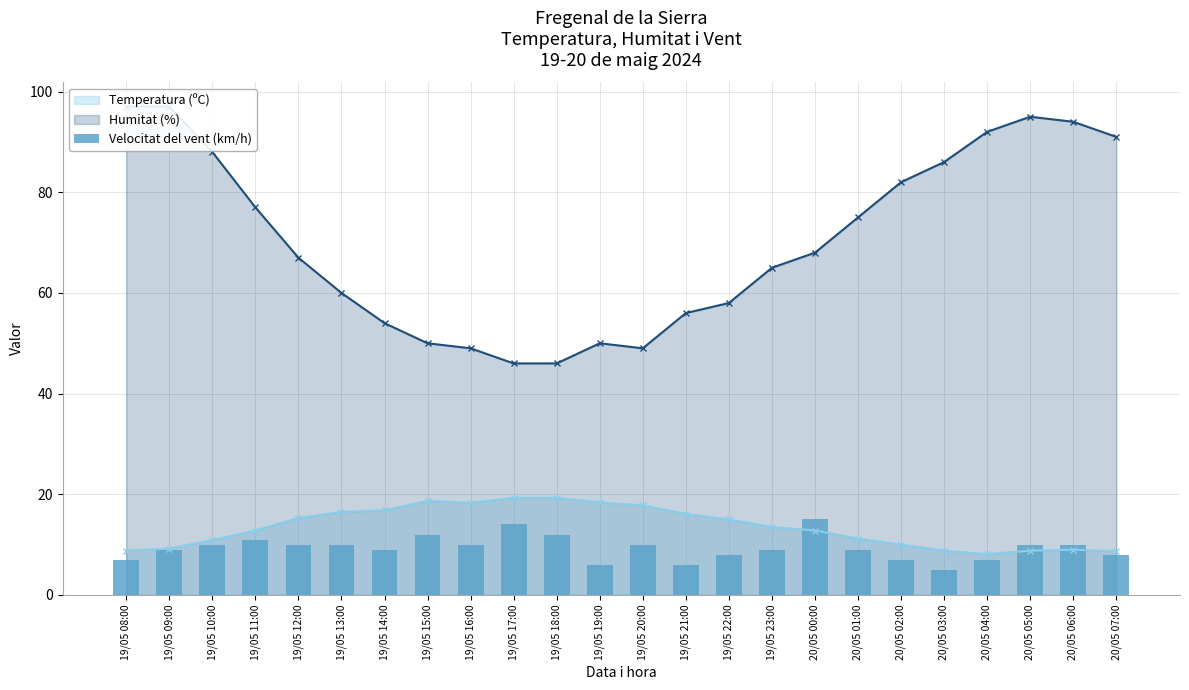

Is it true that Temperatura (ºC) equals 21.8 at 19/05 22:00?

False